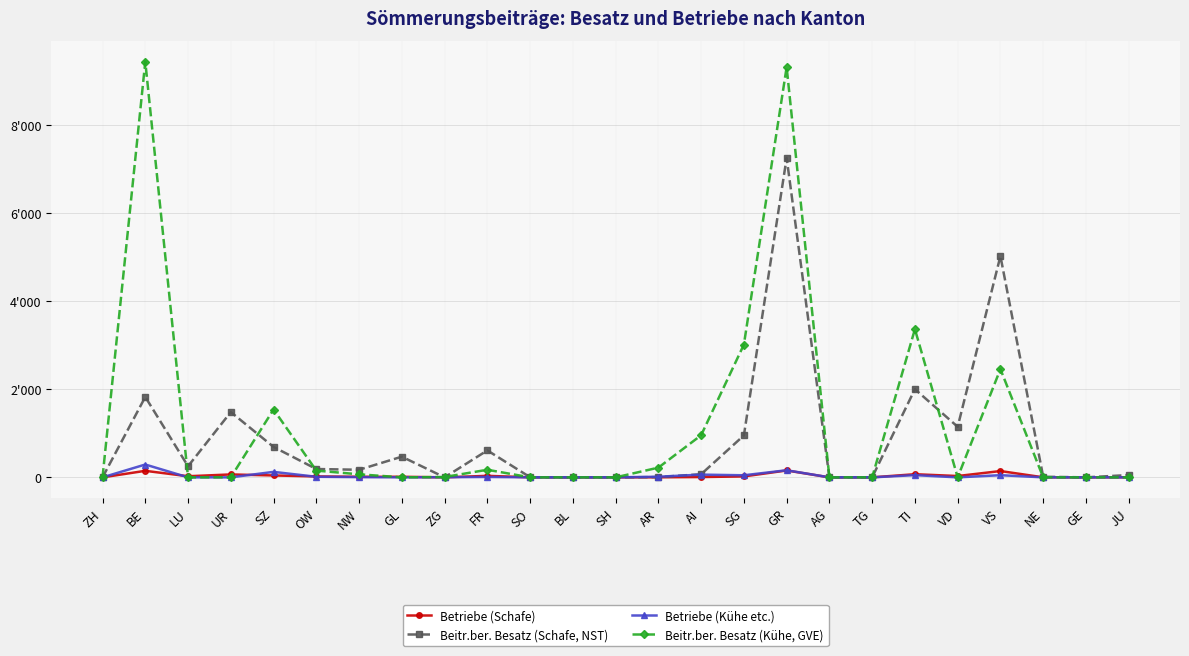

Is this an area chart (filled region under the line)?

No